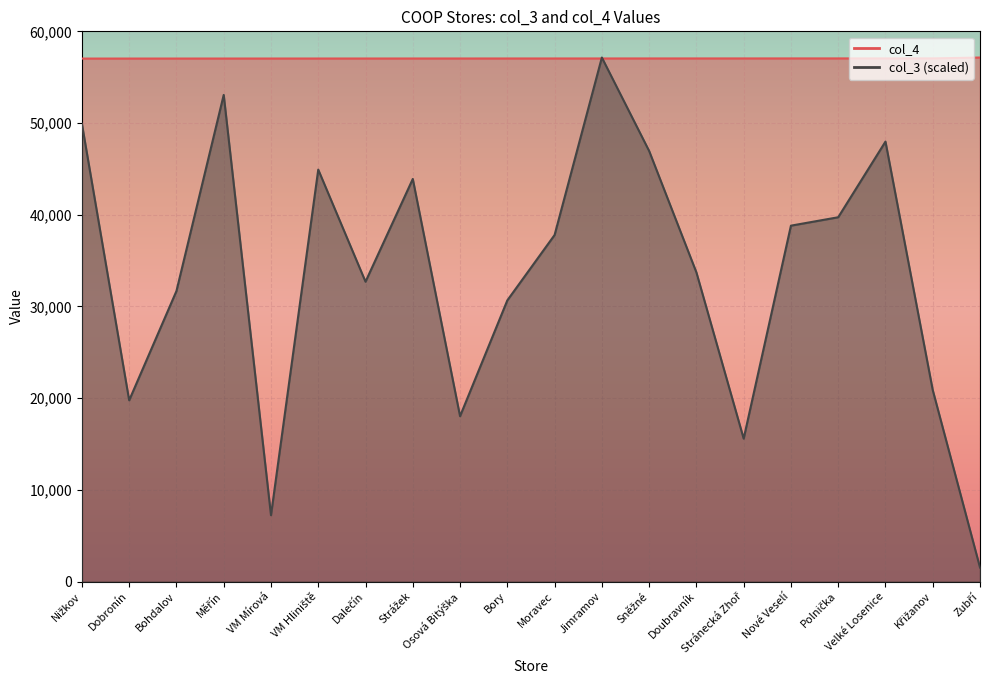

How many times do col_3 and col_4 cross each other?

2